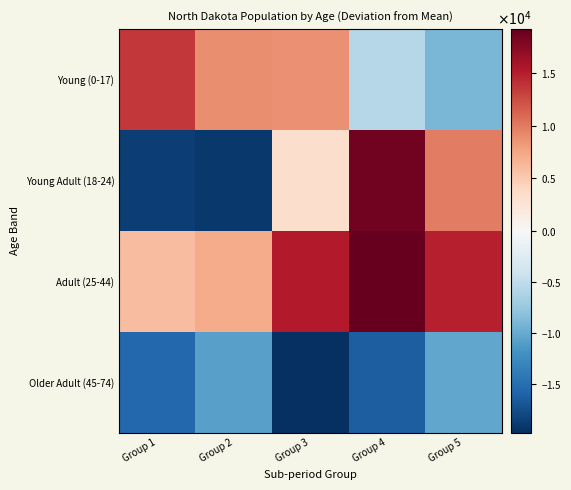

Which label corresponds to the largest value in the chart?

Group 4